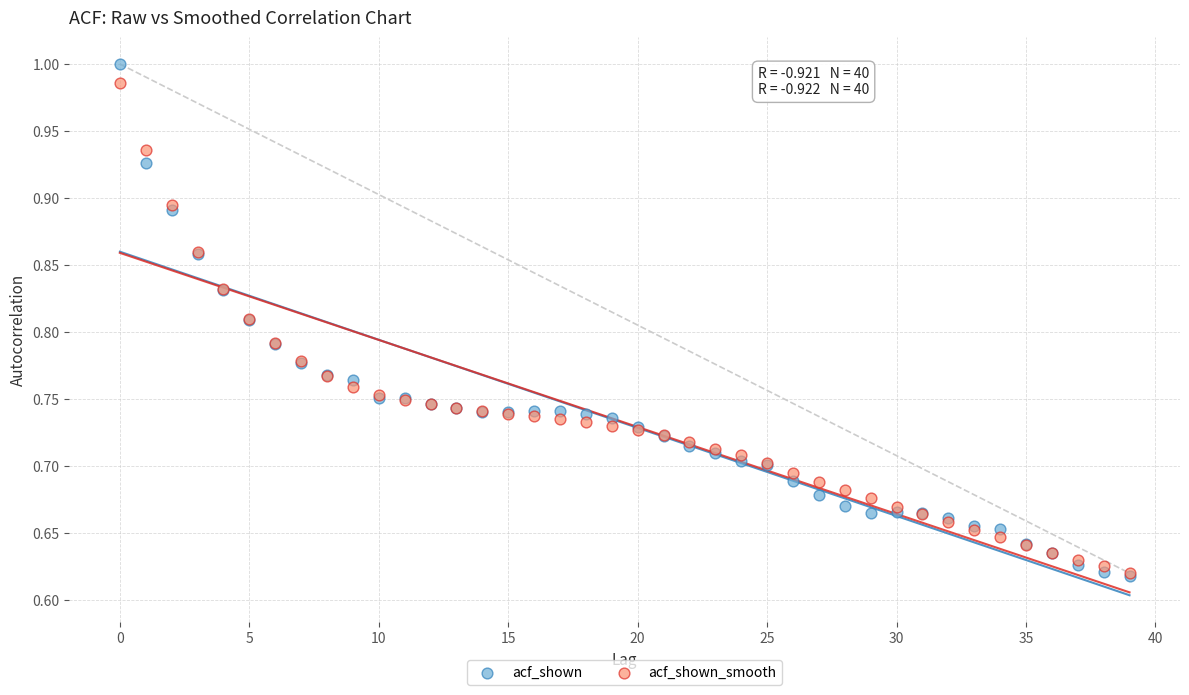

What are all the series names shown in the legend?

acf_shown, acf_shown_smooth